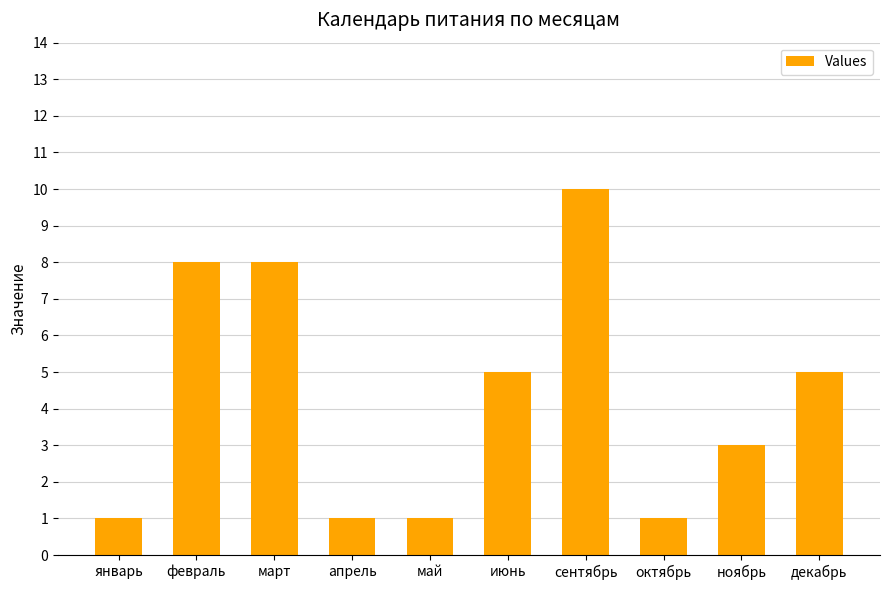

Does the chart contain stacked bars?

No